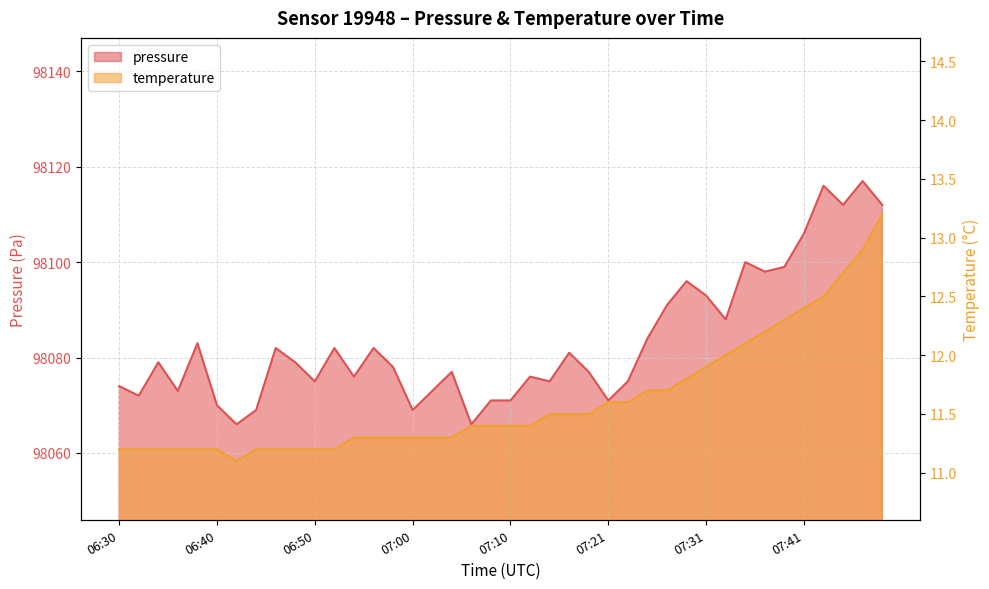

True or false: temperature and pressure intersect in this chart.

False